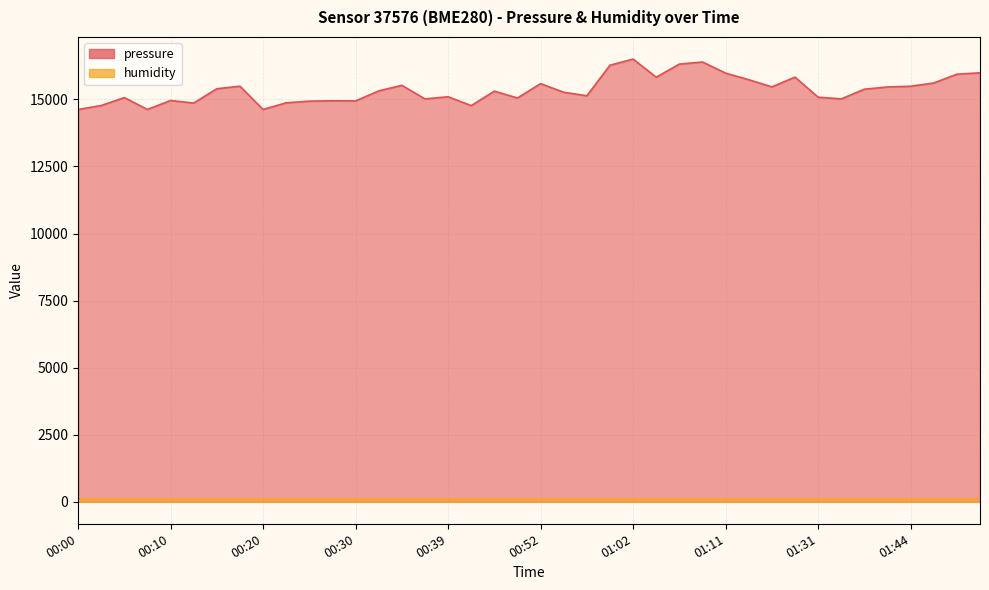

At which category does the chart reach its minimum across all series?

00:00